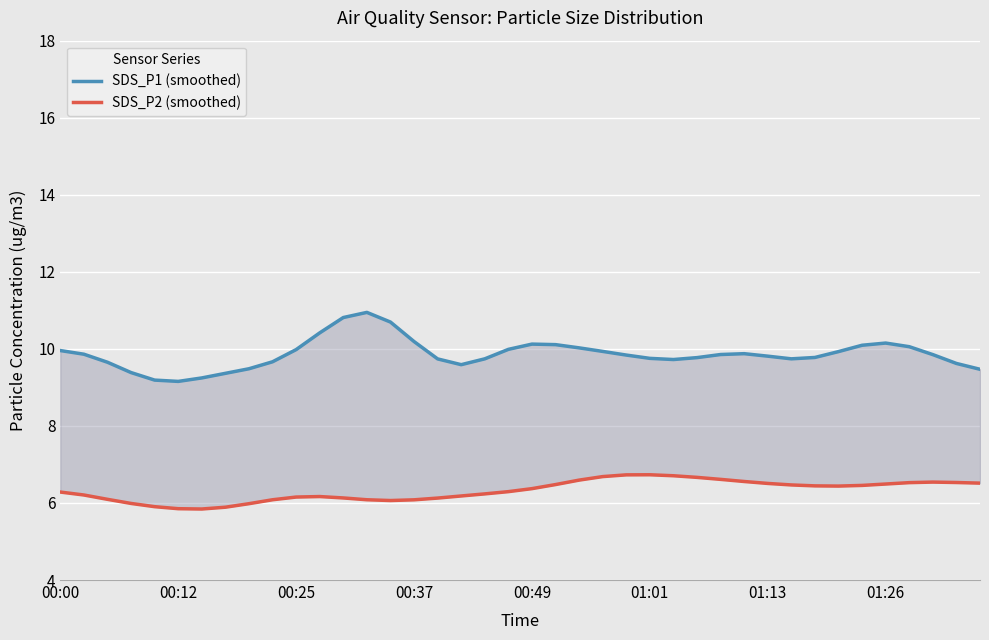

What is the difference between the maximum and minimum values in the SDS_P1 (smoothed) series?

1.8